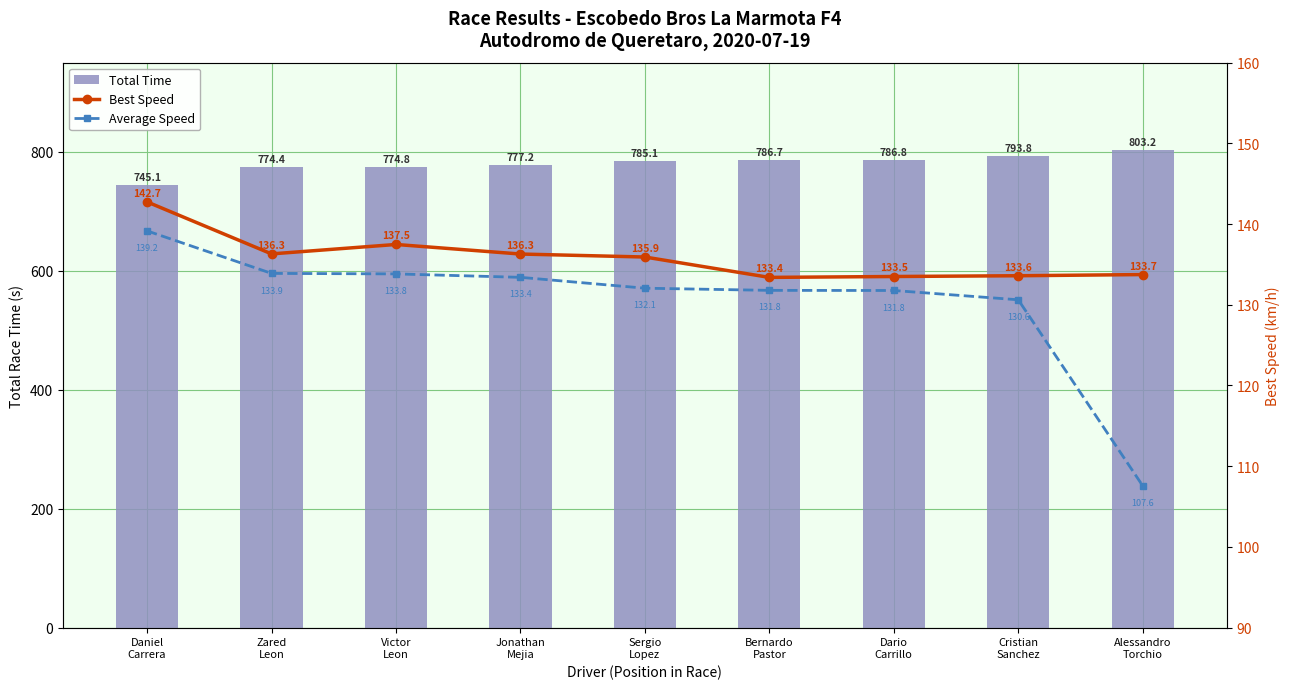

At which label does Best Speed first exceed 135?

Daniel
Carrera